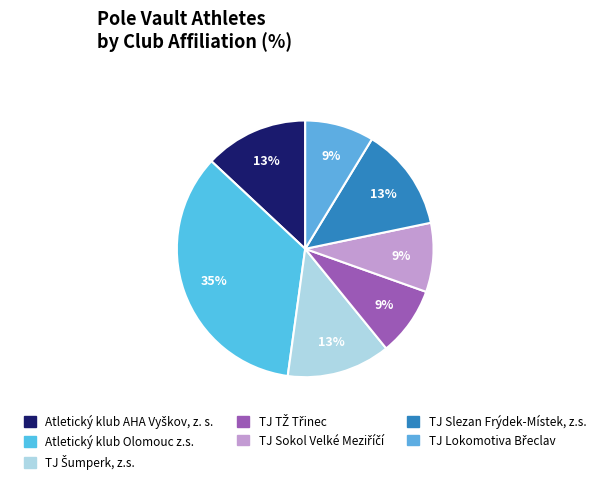

Is the sum of TJ Slezan Frýdek-Místek, z.s. and TJ Šumperk, z.s. greater than half?

No